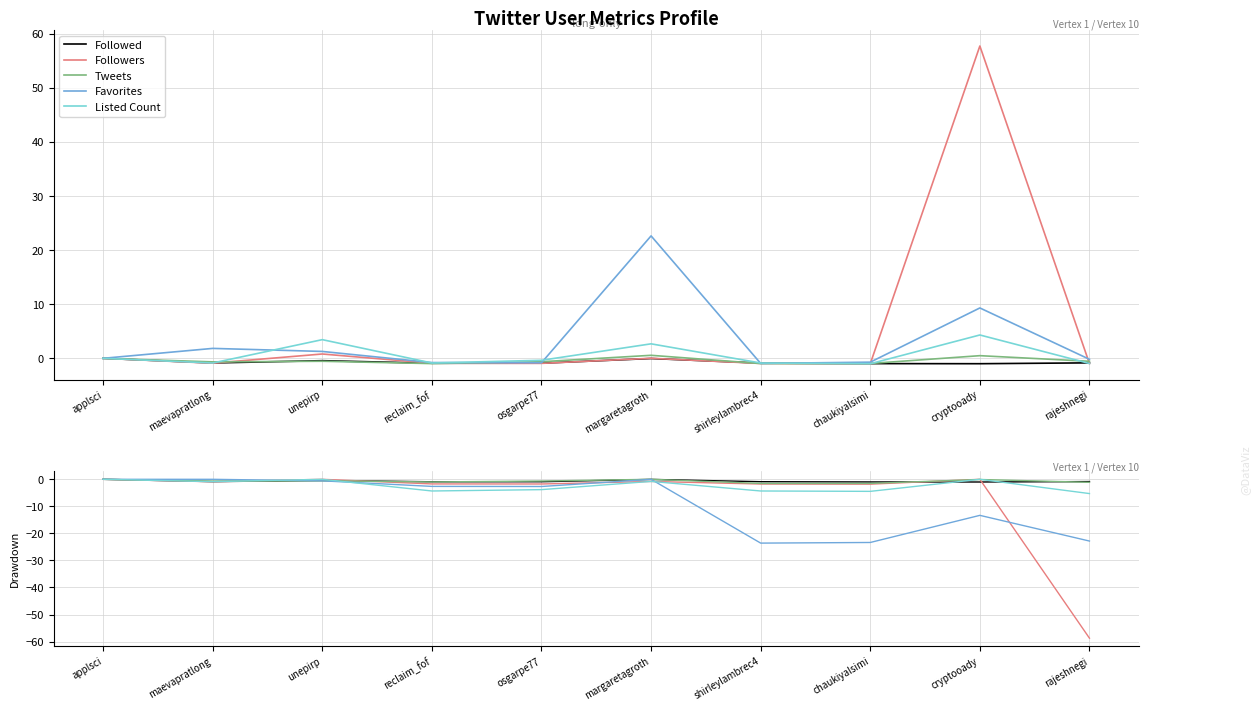

Is it true that Tweets equals -0.7 at maevapratlong?

True